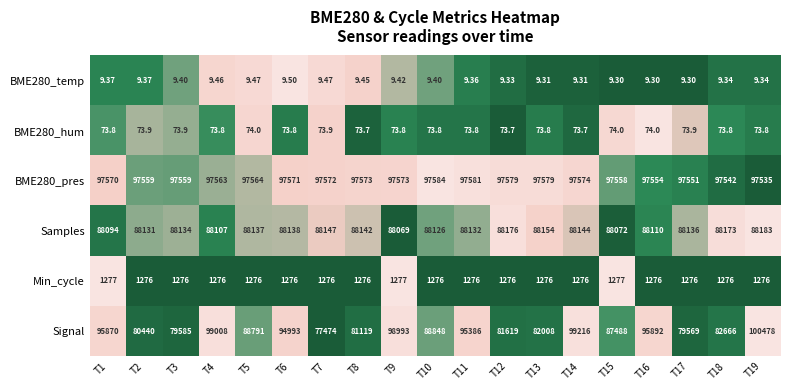

Is the value of BME280_temp at T6 greater than the value of BME280_hum at T9?

No